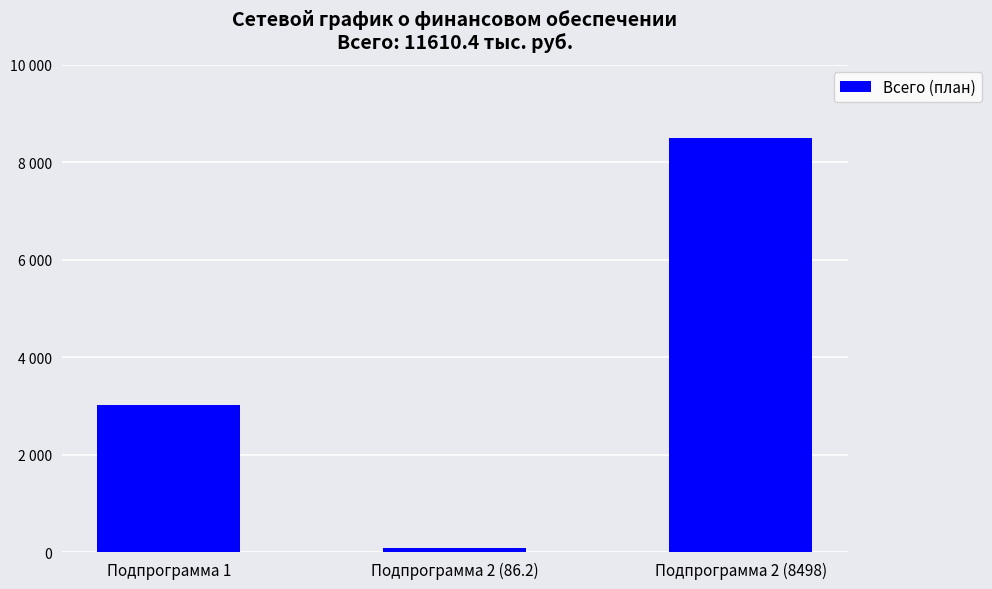

How many data points does each series have?

3